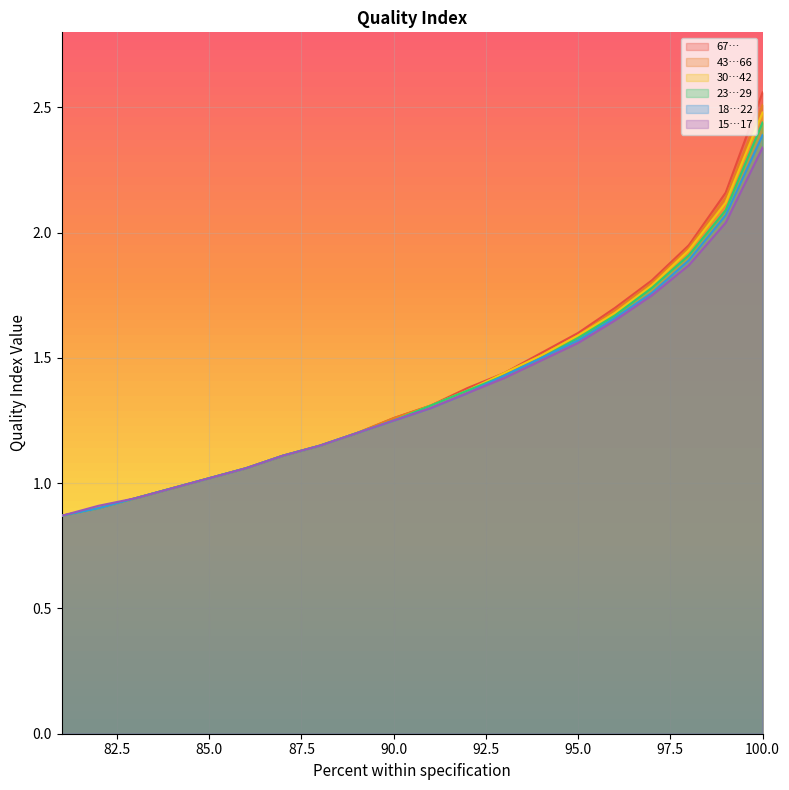

What is the sum of all 23…29 values?

27.6